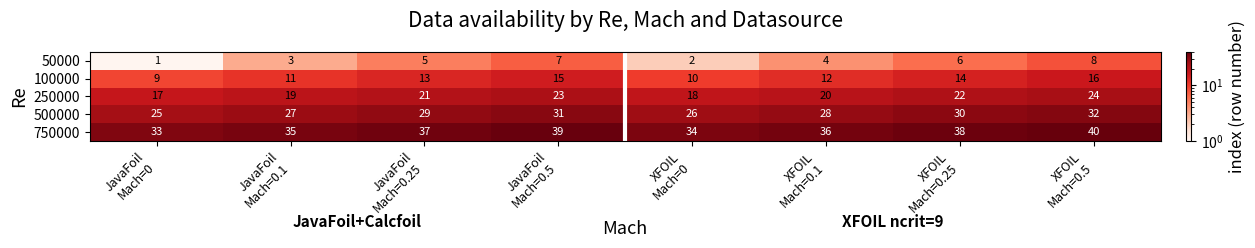

What is the lowest value of the 750000 series?

33